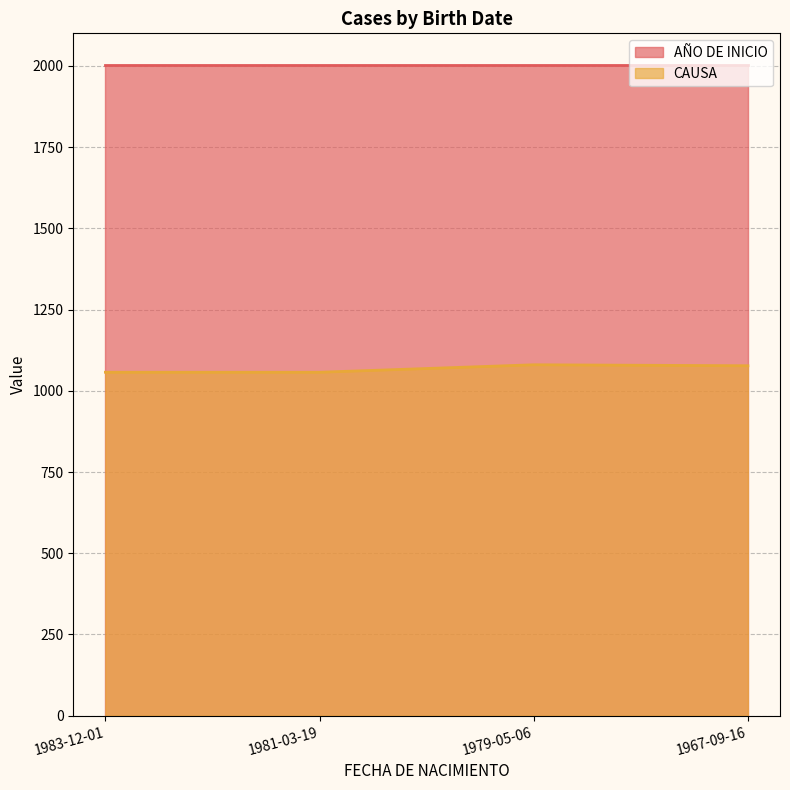

Rank the categories by value from highest to lowest.

1979-05-06, 1967-09-16, 1983-12-01, 1981-03-19